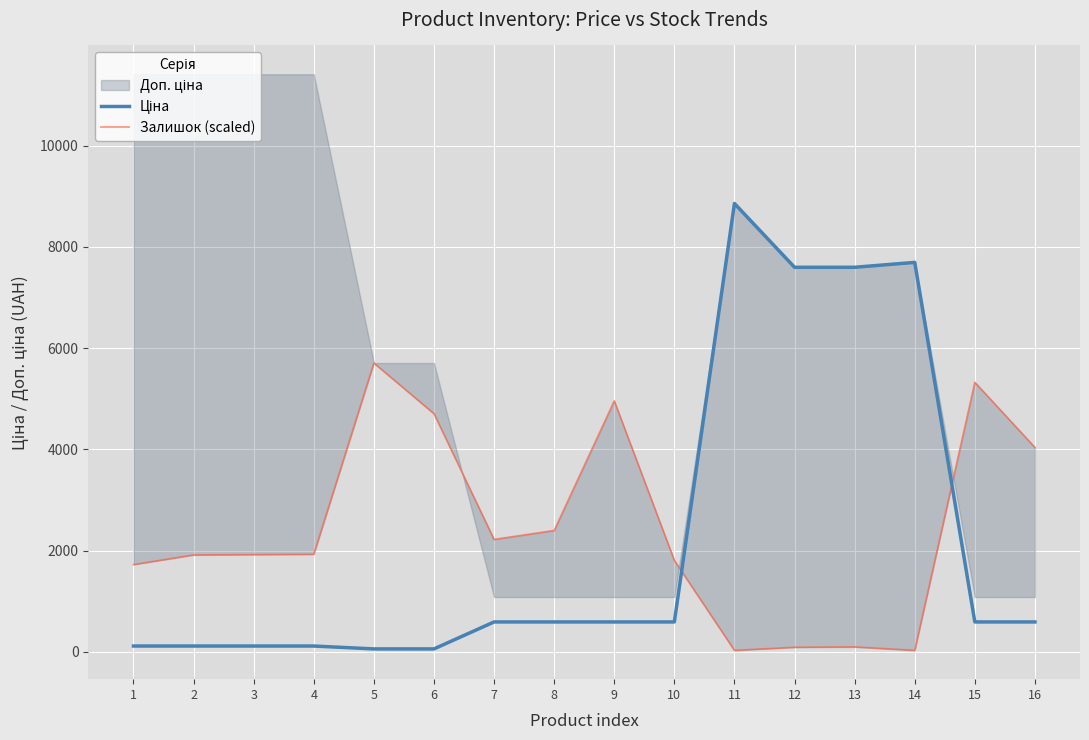

At which category is the sum across all series the highest?

11